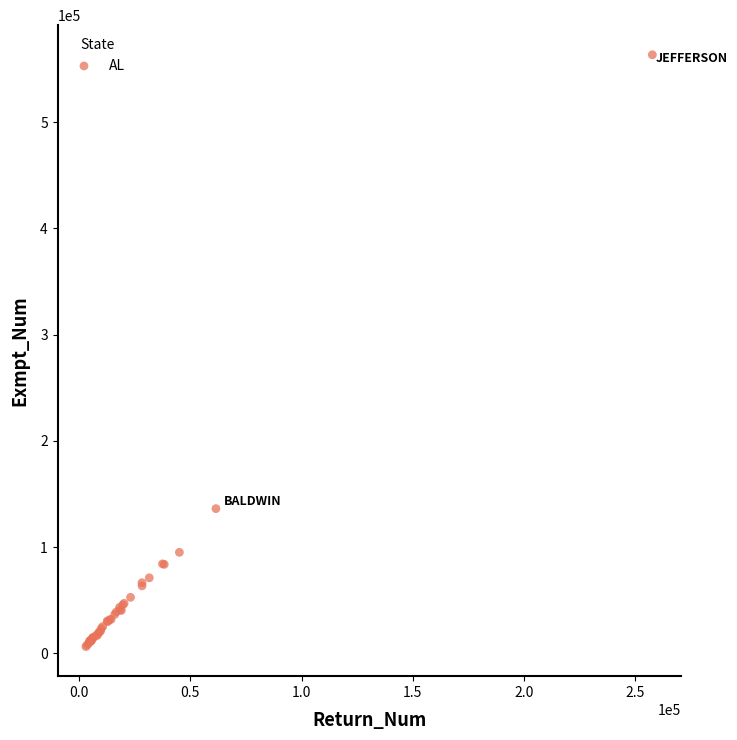

What Y value in the scatter plot is closest to 284953?

136232.7